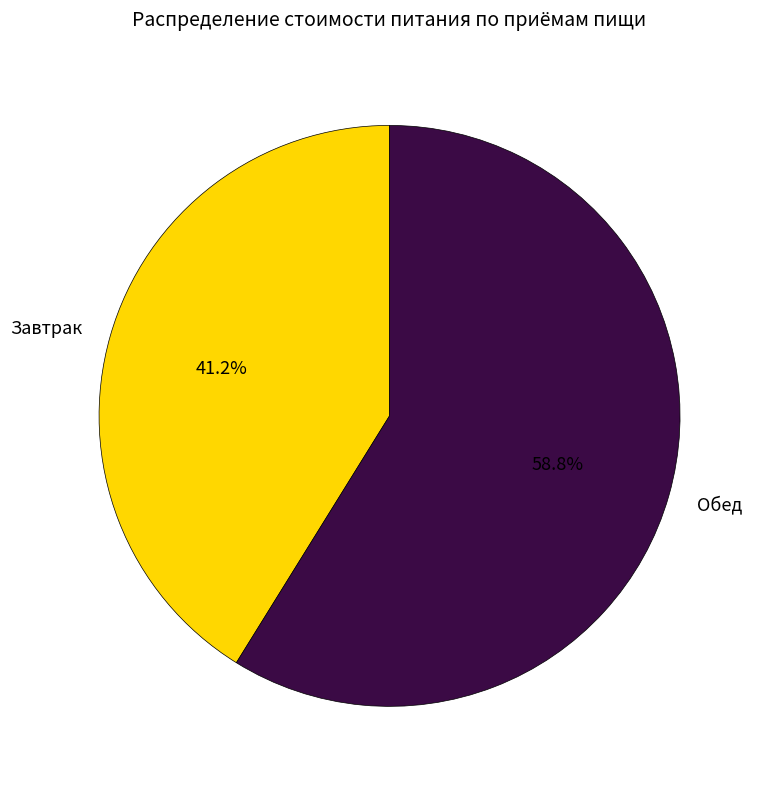

Is the sum of Завтрак and Обед greater than half?

Yes